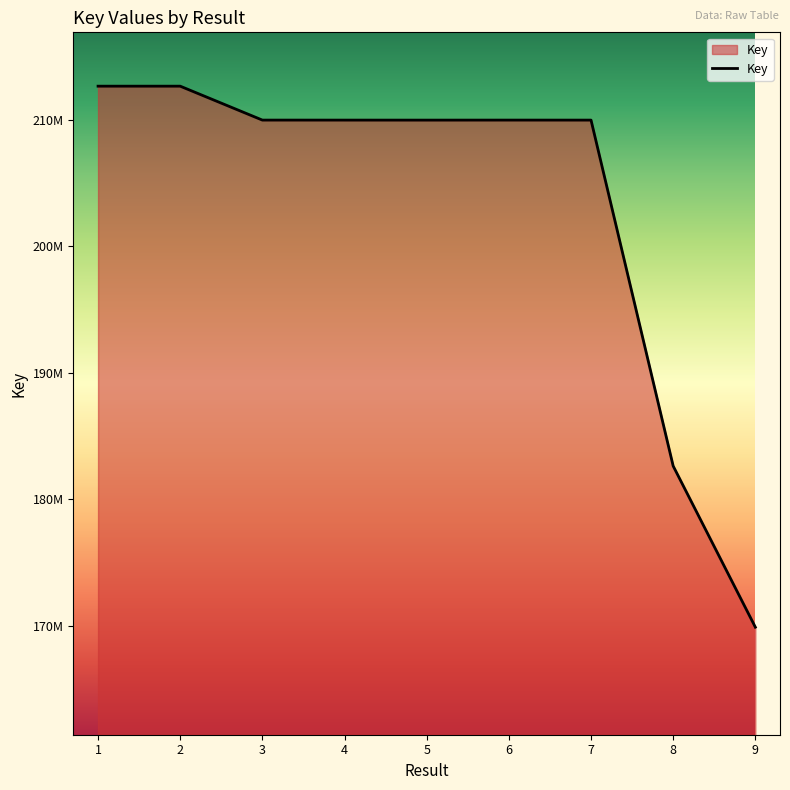

Does the chart have visible grid lines?

No